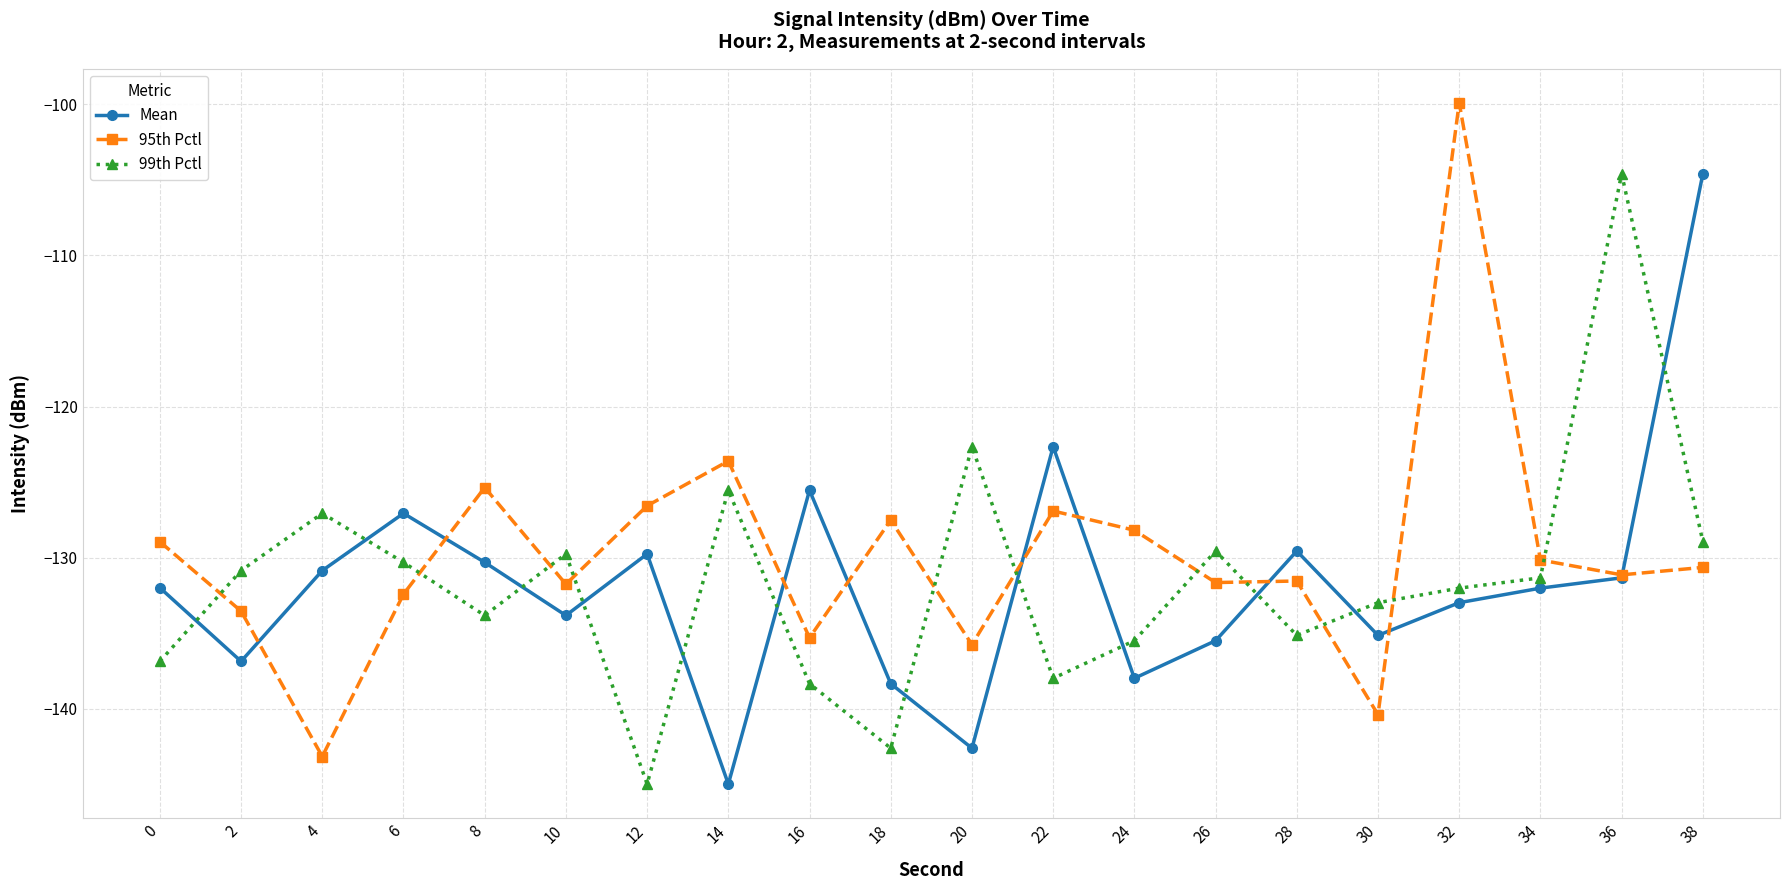

Which category has the highest value in the Mean series?

38